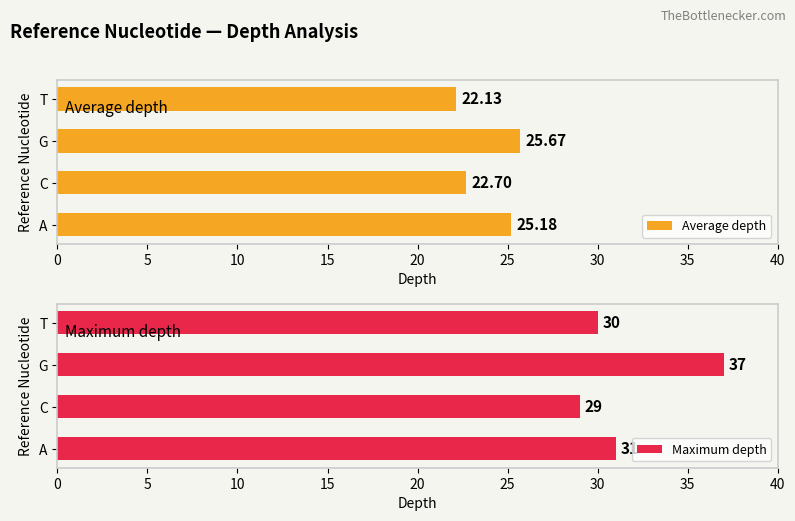

Count the Maximum depth values in the range 30 to 37.

3